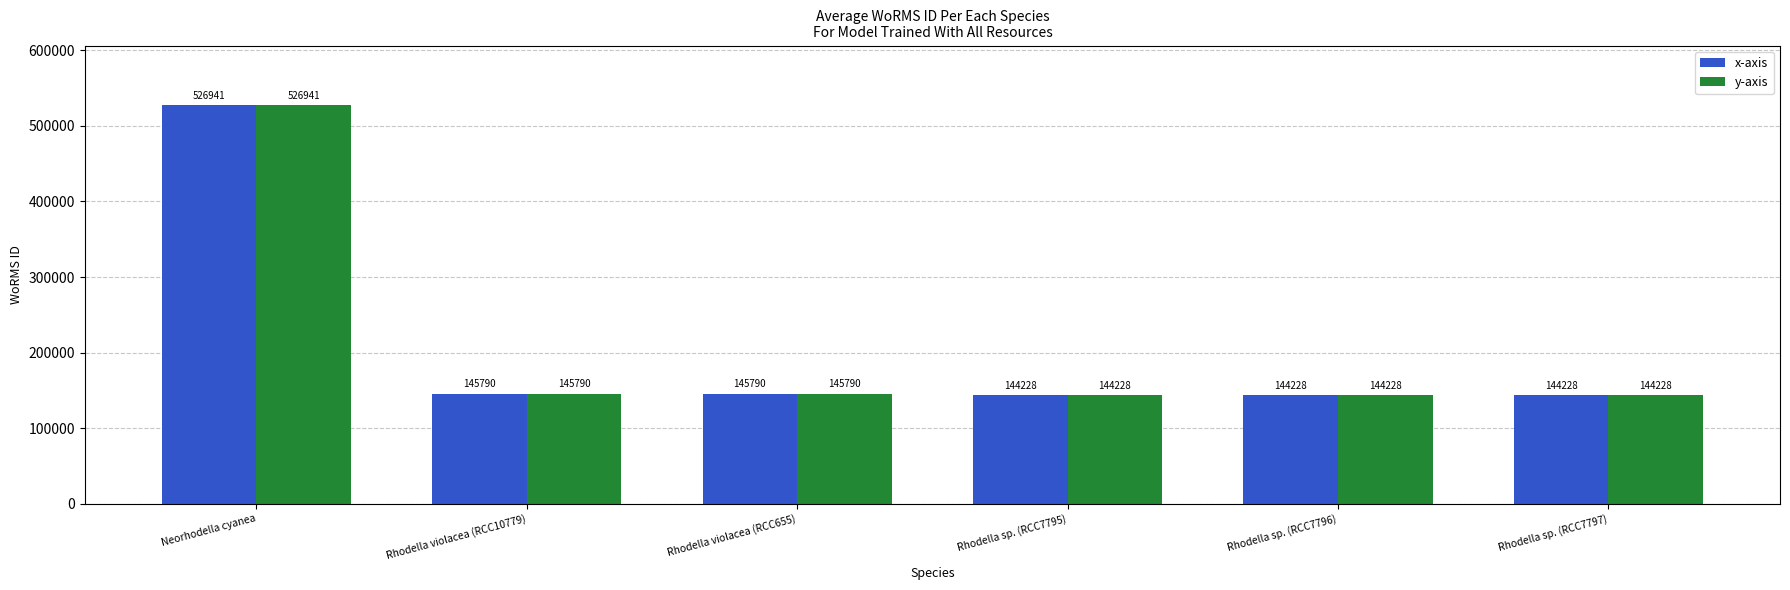

How many bars are there in each group?

2